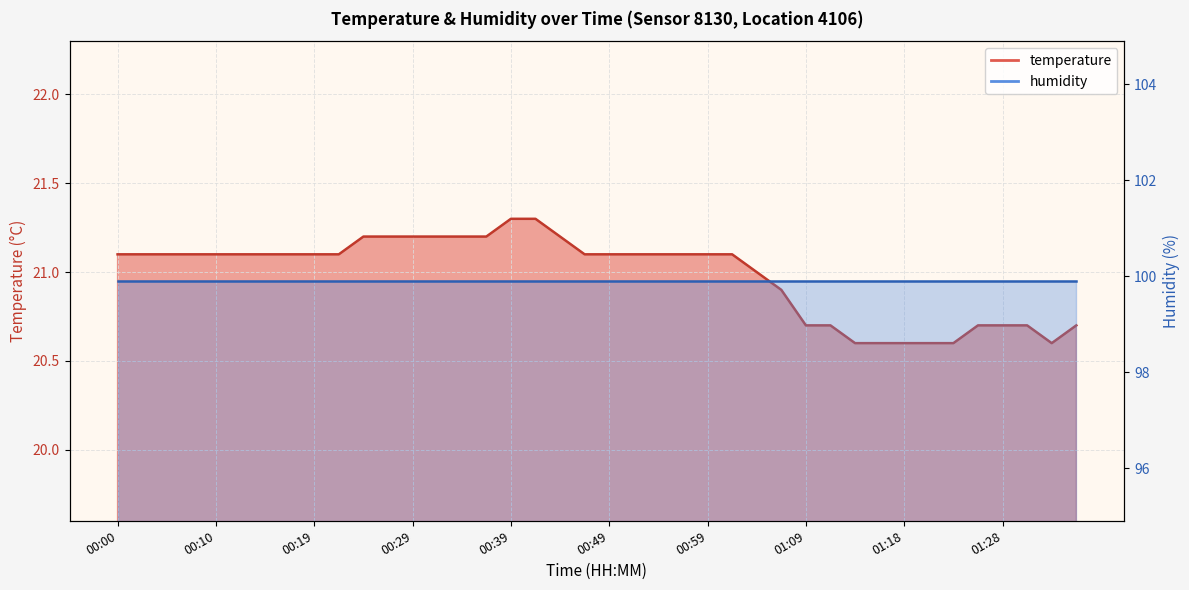

How many points are lower than both their immediate neighbors (excluding endpoints)?

1